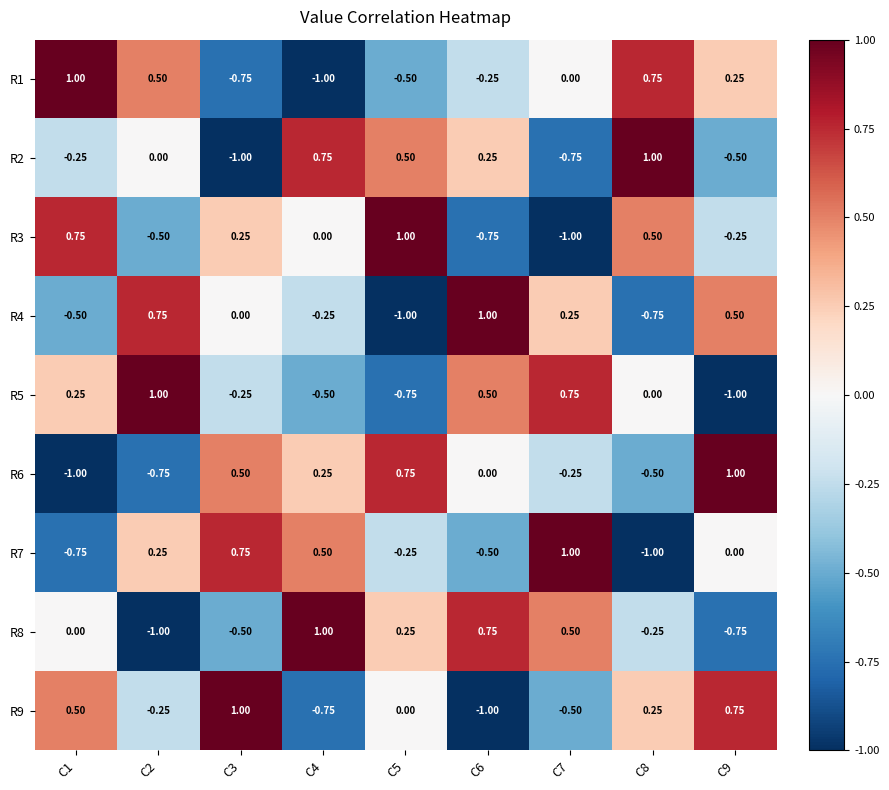

Is the value of R9 at C1 greater than the value of R1 at C1?

No